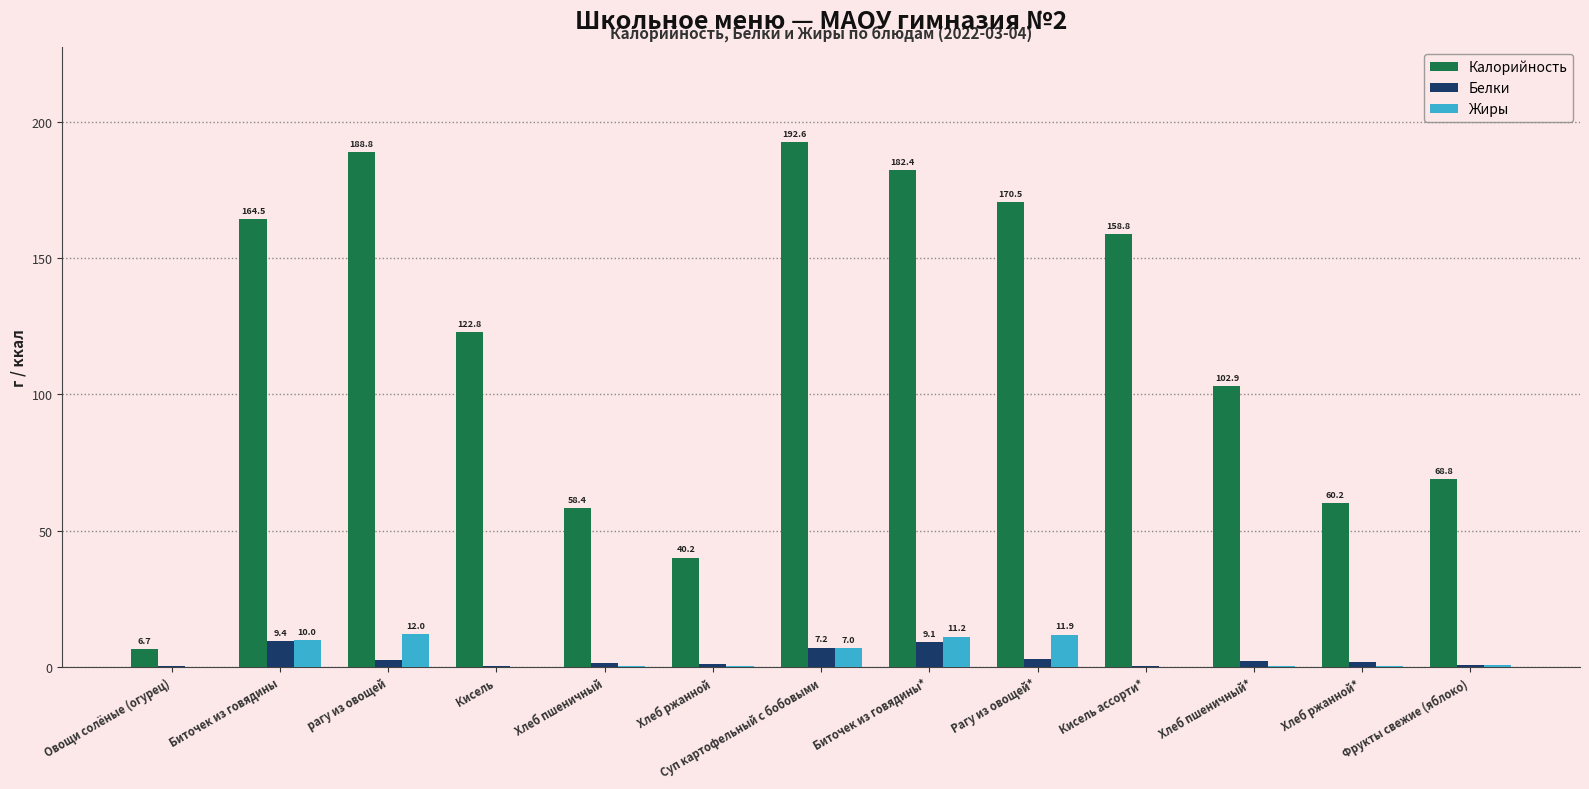

Which category has the highest value in the Калорийность series?

Суп картофельный с бобовыми